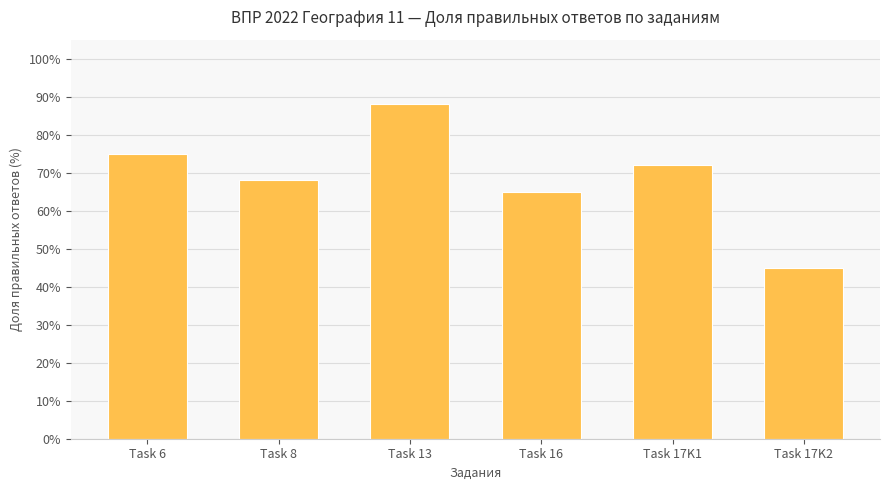

The chart shows a value of 75 at Task 6. True or false?

True